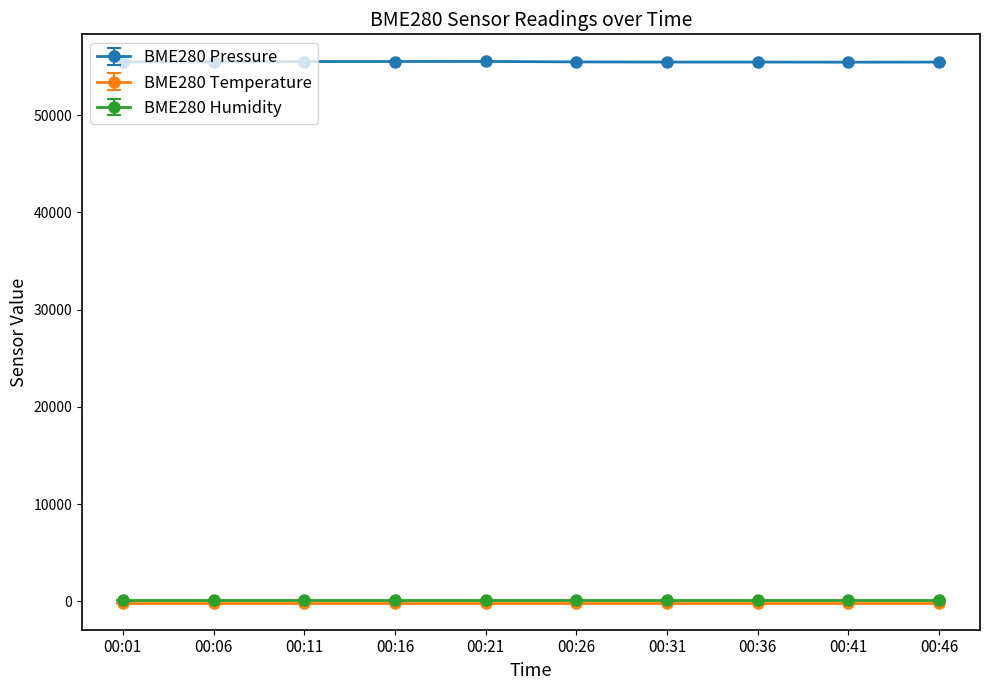

What is the minimum value shown in the chart?

-145.7